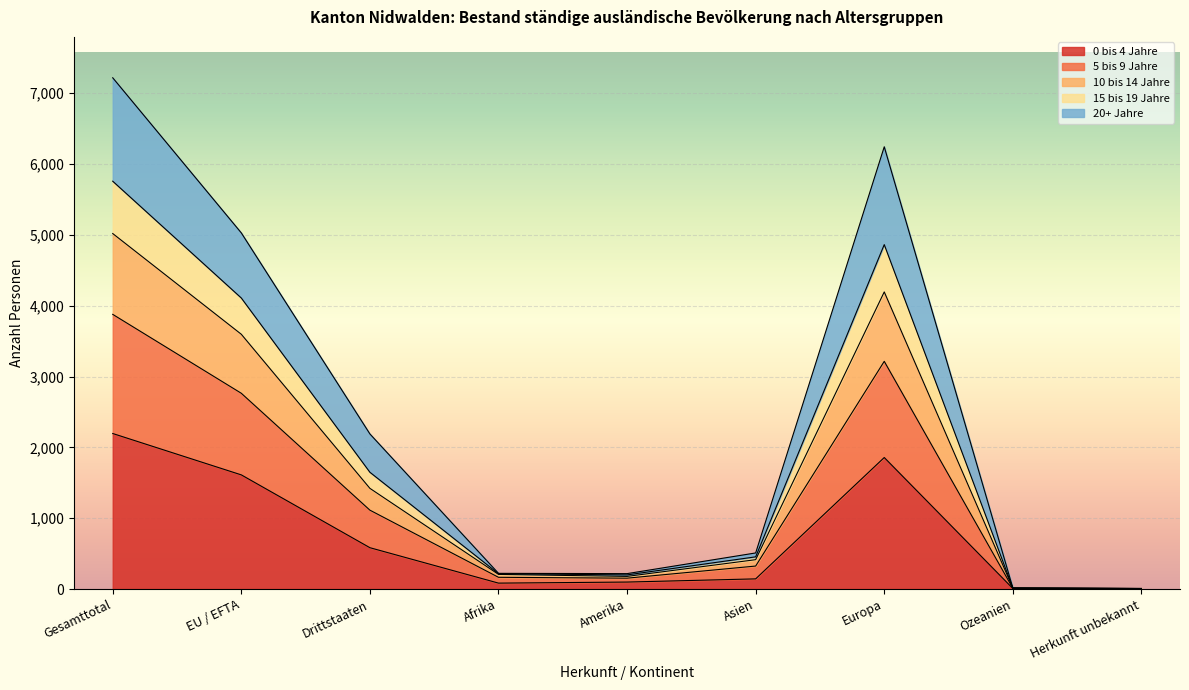

What is the label of the 5th point from the left?

Amerika